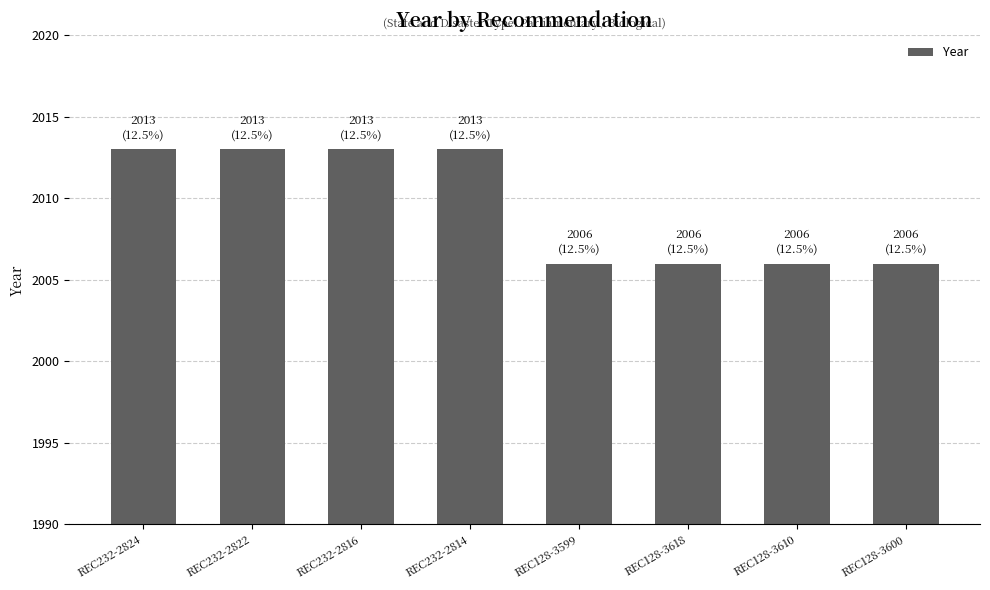

What is the difference between the second highest and minimum values?

7